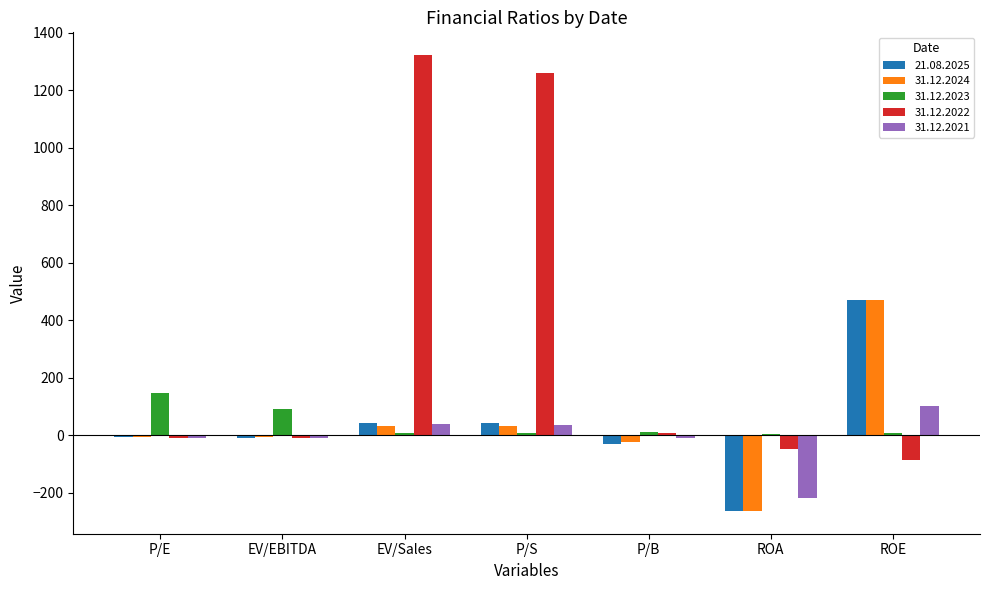

Does the chart contain stacked bars?

No